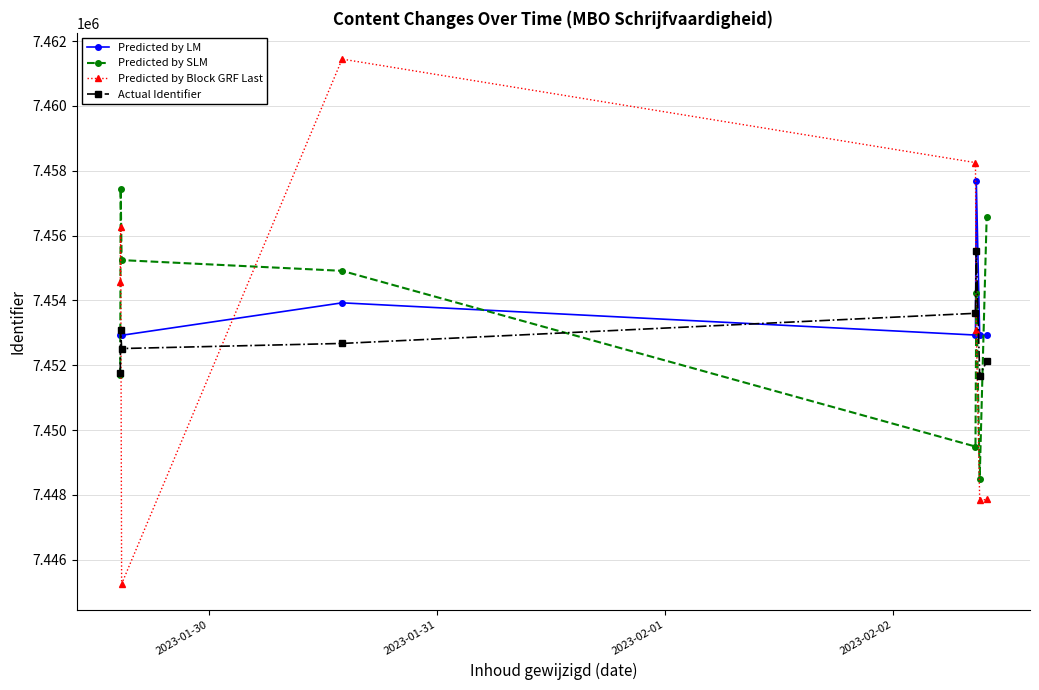

Which series has the widest spread of values?

Predicted by Block GRF Last